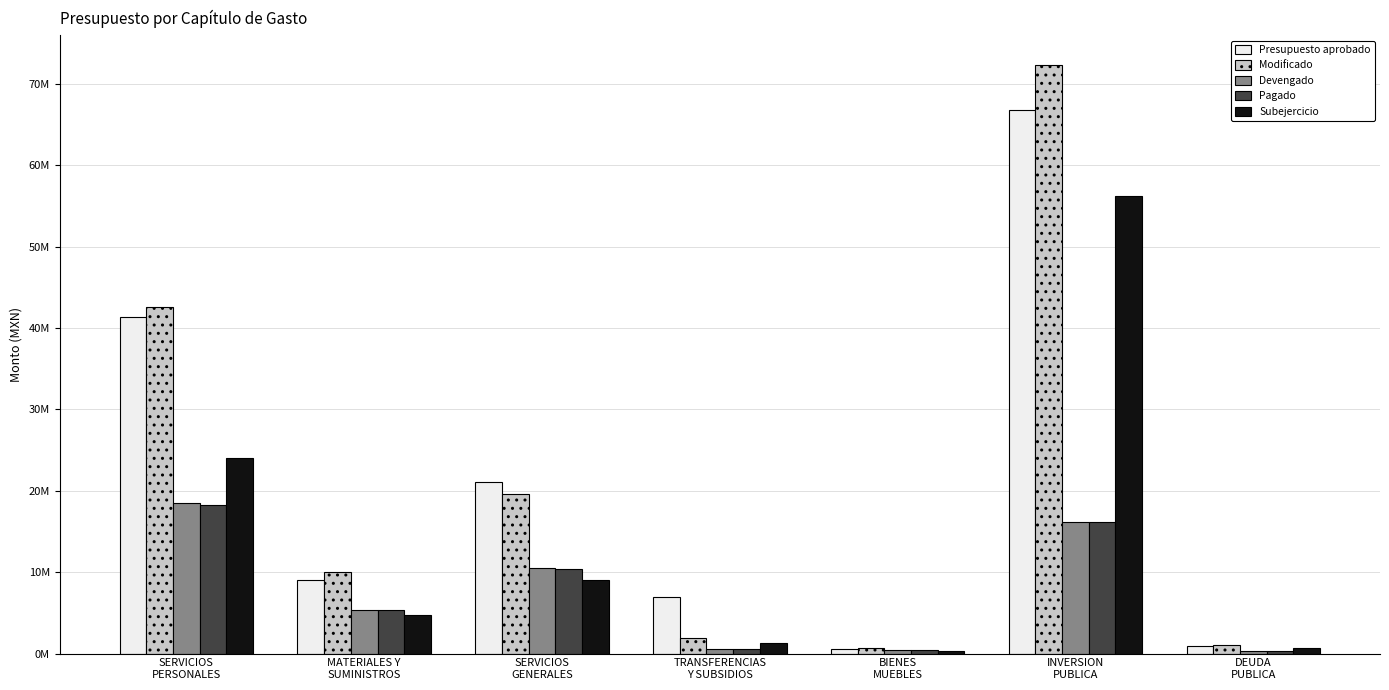

What are all the series names shown in the legend?

Presupuesto aprobado, Modificado, Devengado, Pagado, Subejercicio